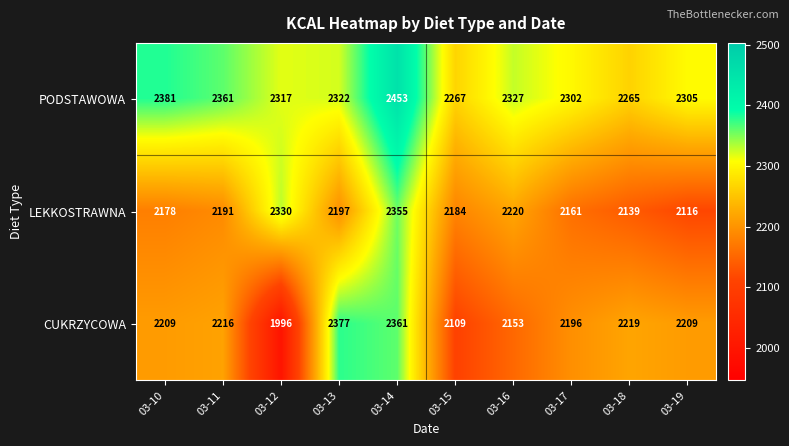

Which label corresponds to the largest value in the chart?

03-14